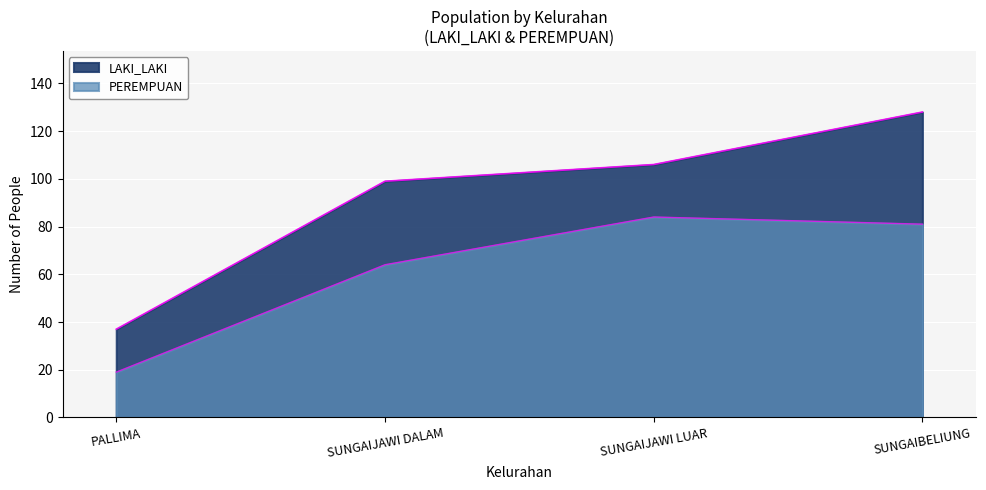

Which category has the lowest value across all series?

PALLIMA